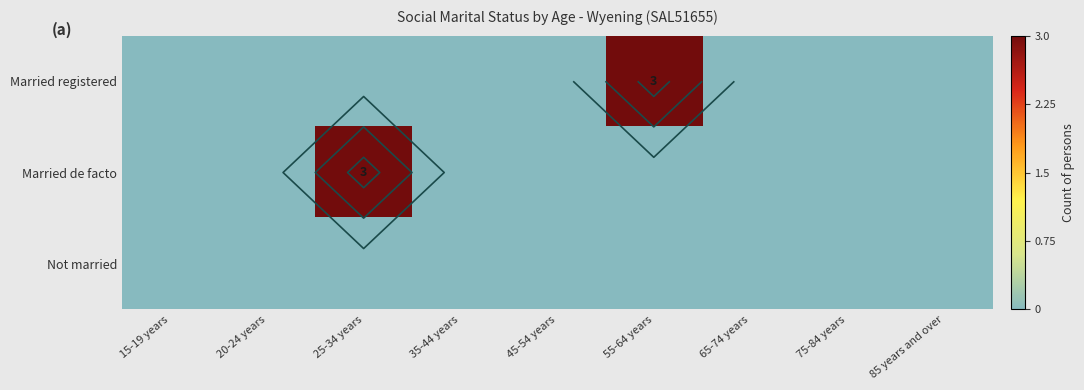

Which series has the widest spread of values?

Married registered